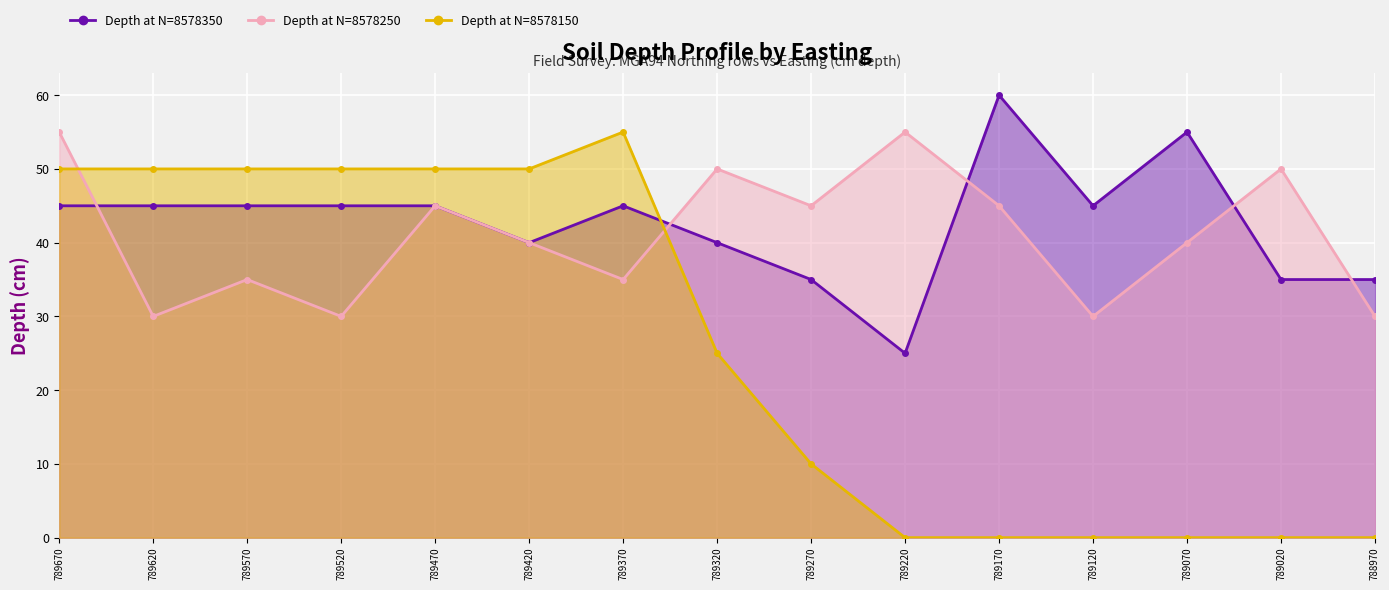

How many series are shown in this chart?

3